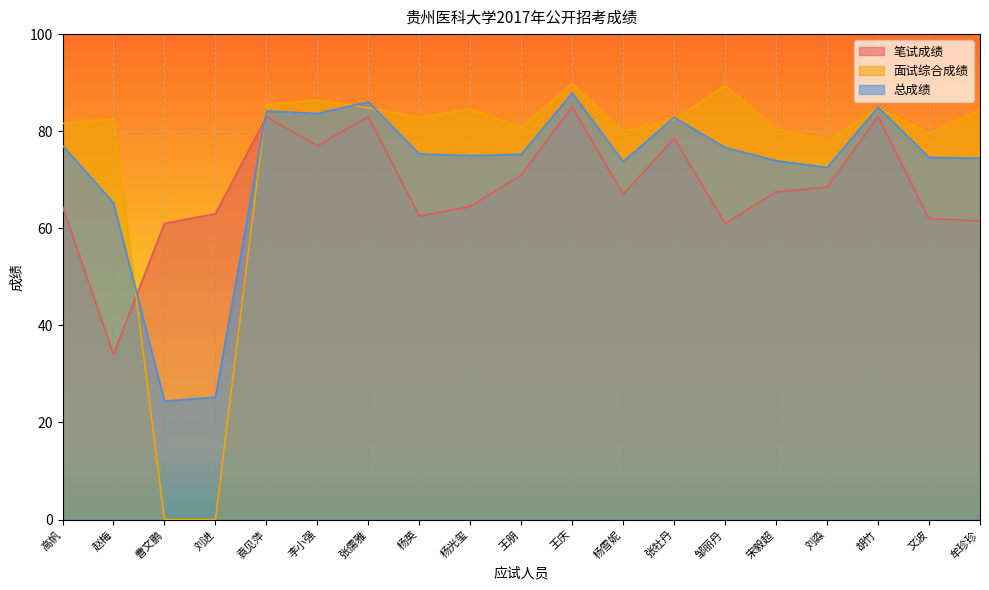

At which label does 总成绩 first exceed 75?

高帆